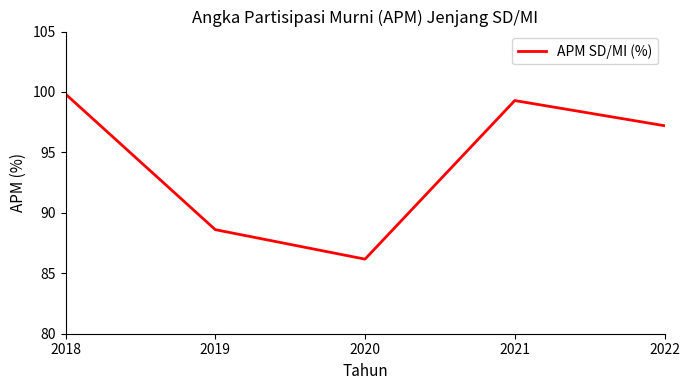

Reading left to right, what are all the values shown in this chart?

2018=99.8	2019=88.6	2020=86.2	2021=99.3	2022=97.2